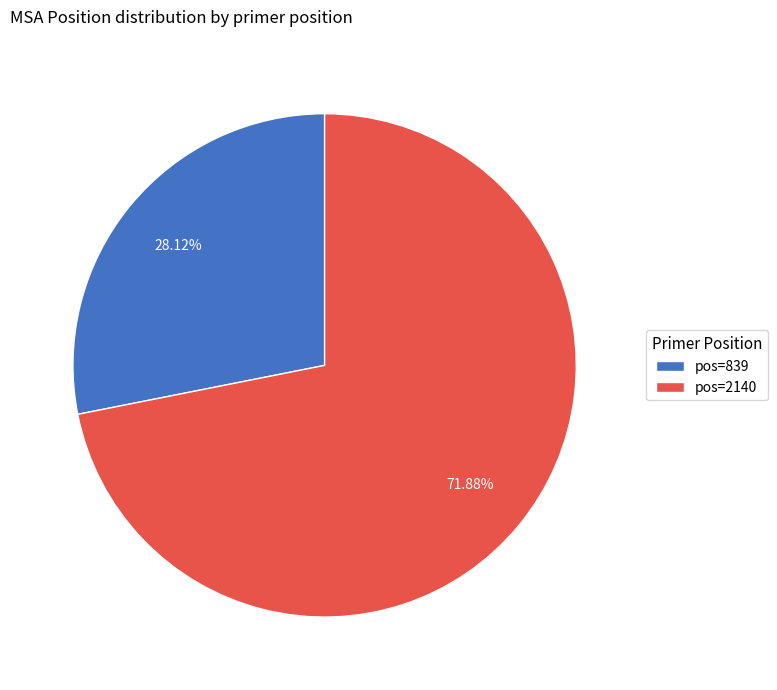

Which has a higher value, pos=839 or pos=2140?

pos=2140